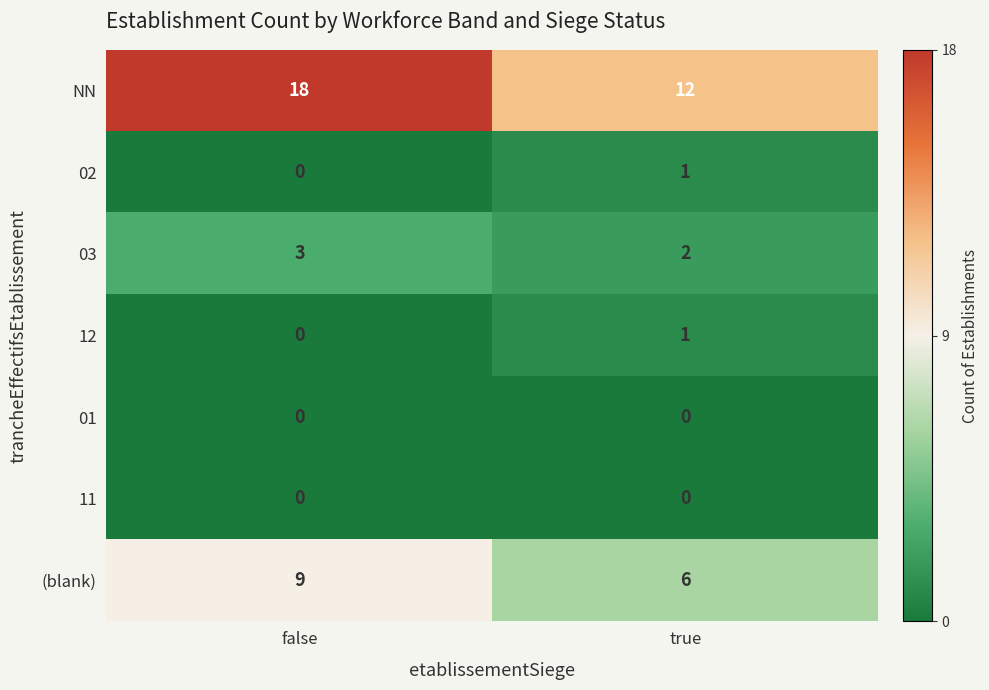

Is the value of (blank) at true greater than the value of 02 at false?

Yes